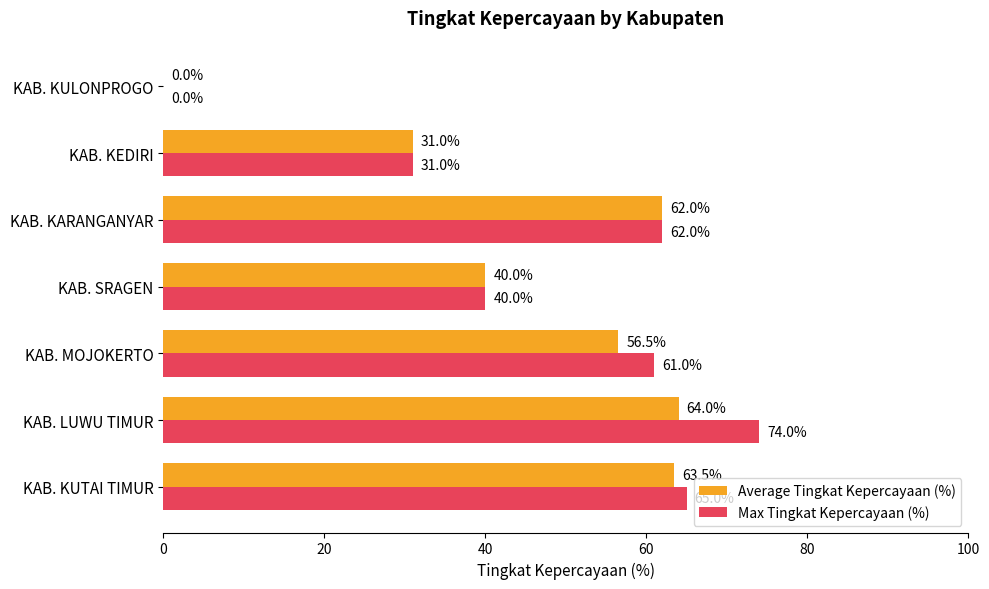

What is the average value of the Max Tingkat Kepercayaan (%) series?

47.6